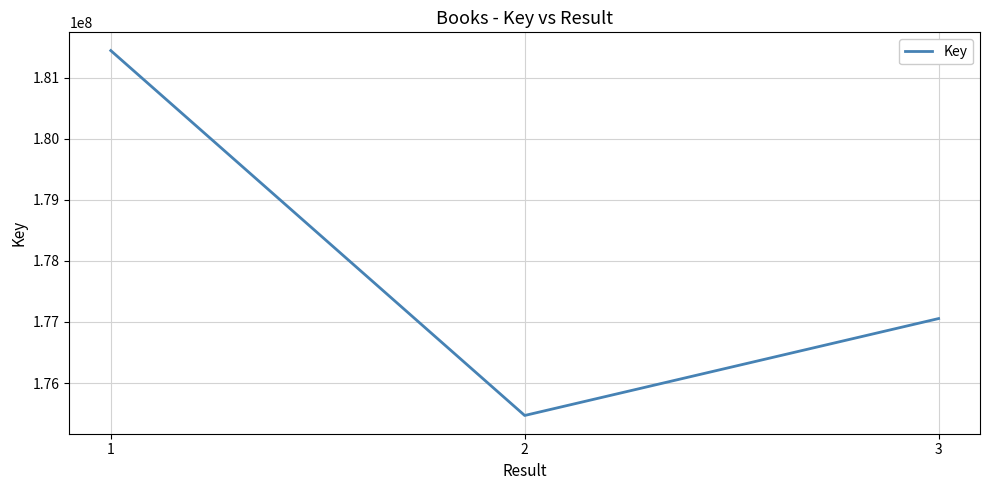

What is the sum of the values at 3 and 2?

352525670